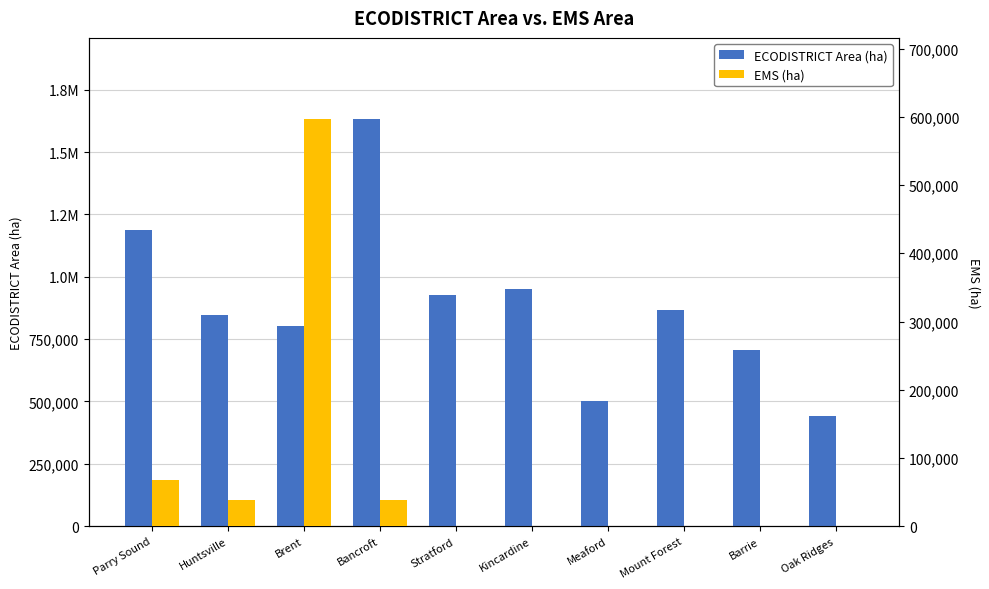

What is the highest value of the ECODISTRICT Area (ha) series?

1631204.8